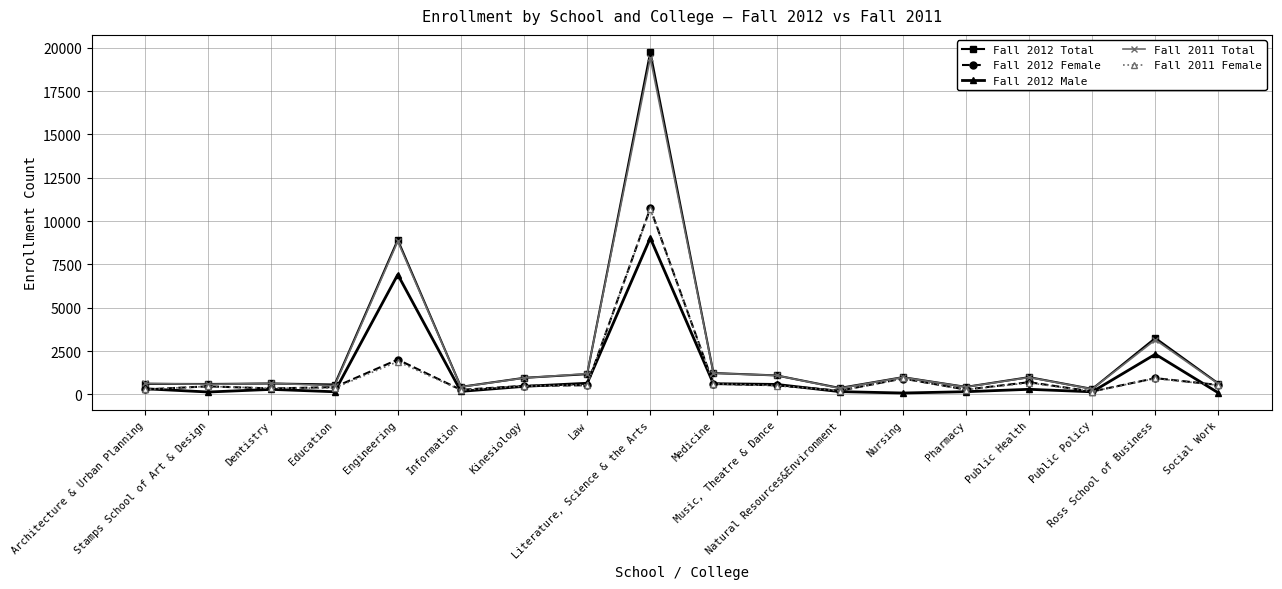

Which series has the widest spread of values?

Fall 2012 Total